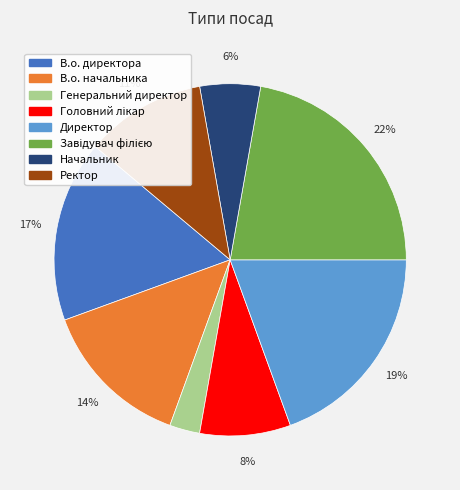

Which slice is the smallest?

Генеральний директор